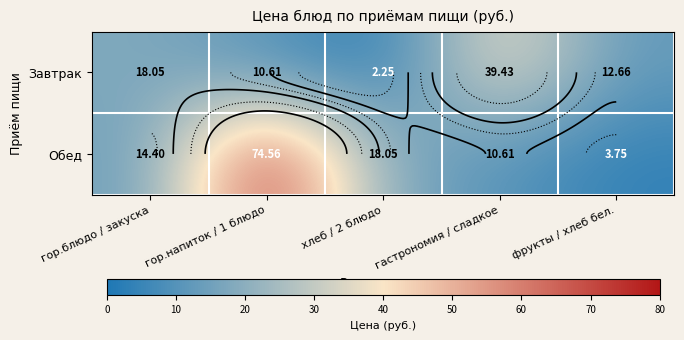

The value of Завтрак at фрукты / хлеб бел. is 12.7. True or false?

True